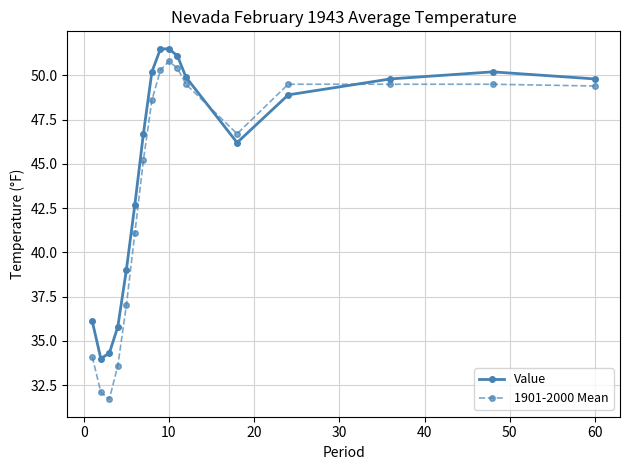

How many data points does each series have?

17